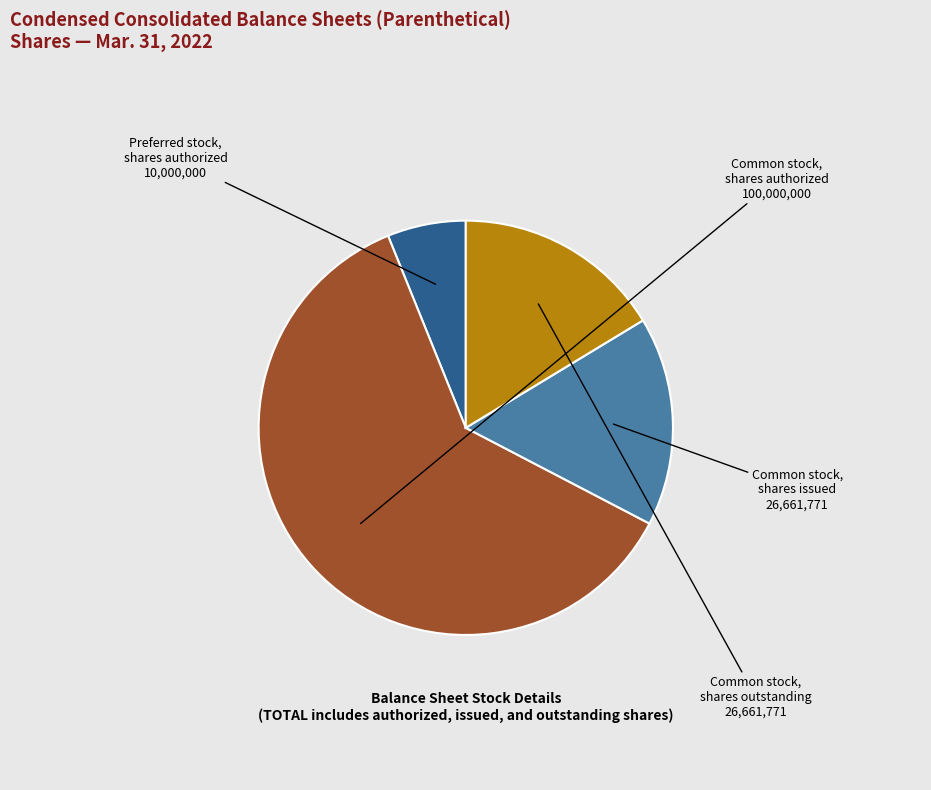

Is there a majority slice in this chart?

Yes